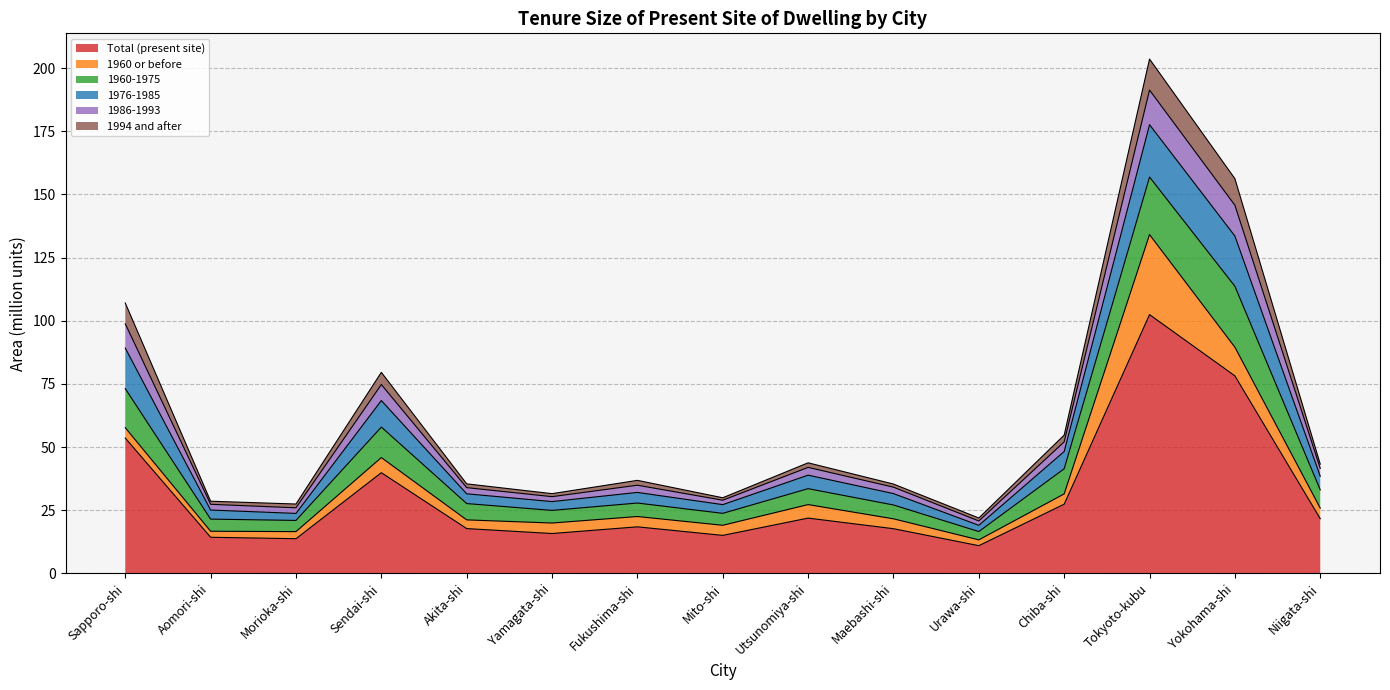

Is it true that 1994 and after equals 221.5 at Yokohama-shi?

False